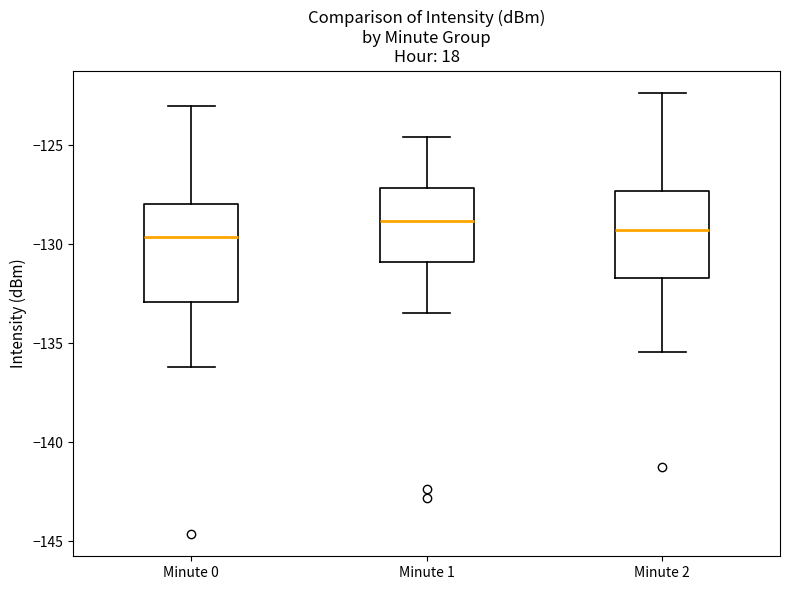

Reading left to right, transcribe this box plot: for each box, give where its median line is, the range the box spans, and where its two whiskers end, as read against the y-axis. The values are not printed on the chart, so give them approximately, as read against the axis.

Minute 0: median -129.5, box -133.0 to -128.0, whiskers -136.0 to -123.0
Minute 1: median -129.0, box -131.0 to -127.0, whiskers -133.5 to -124.5
Minute 2: median -129.5, box -131.5 to -127.5, whiskers -135.5 to -122.5